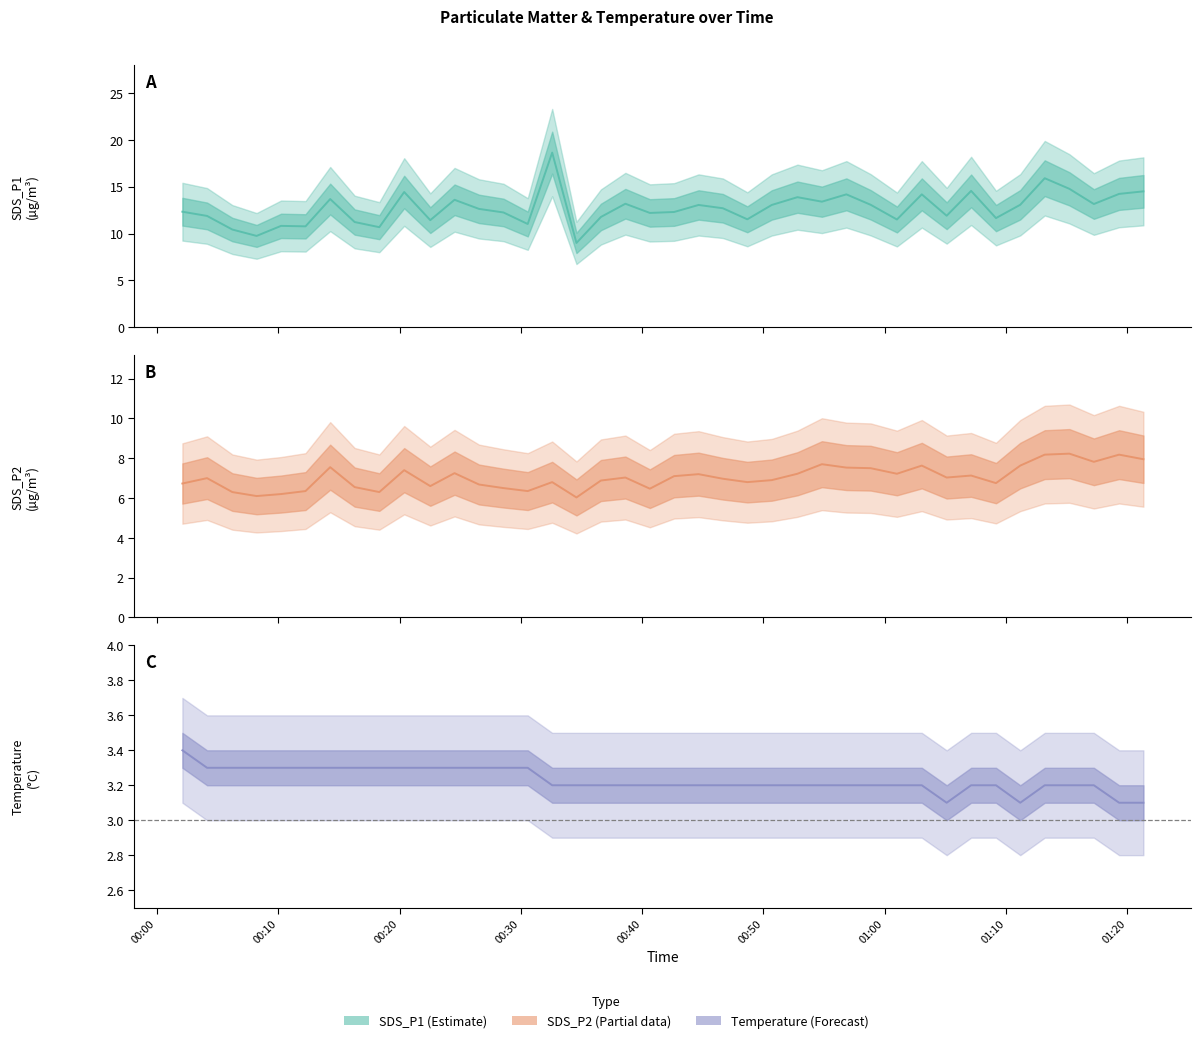

Which category has the highest value across all series?

2021/01/07 00:32:35